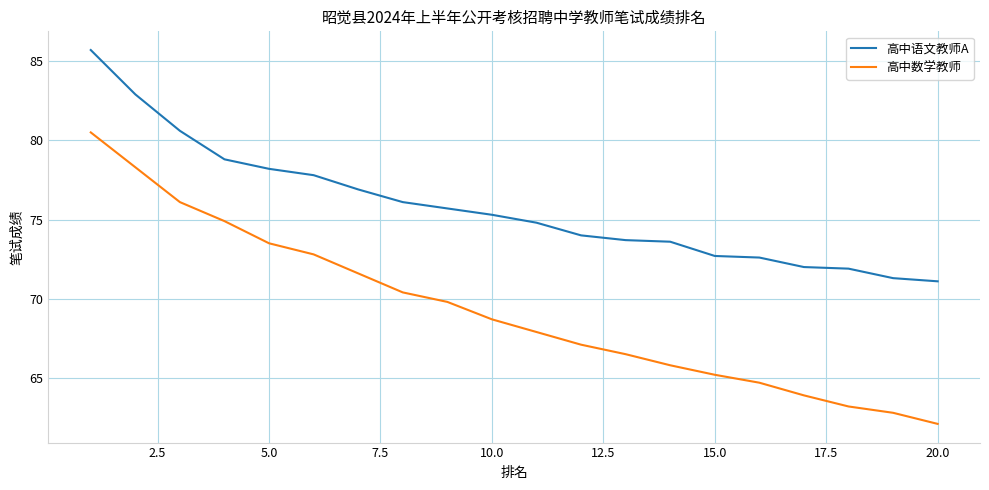

What is the maximum value shown in the chart?

85.7